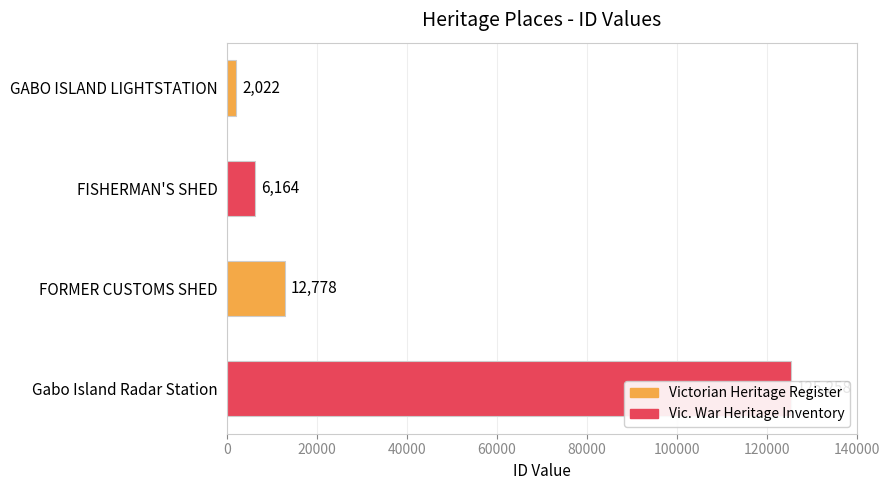

Reading left to right, what are all the values shown in this chart?

2022	6164	12778	125258